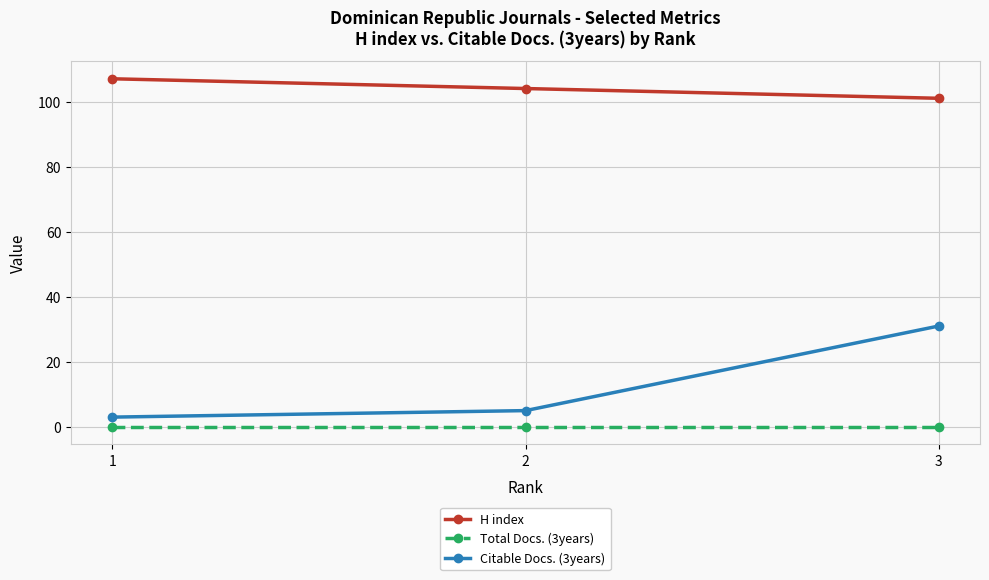

How many series are shown in this chart?

3